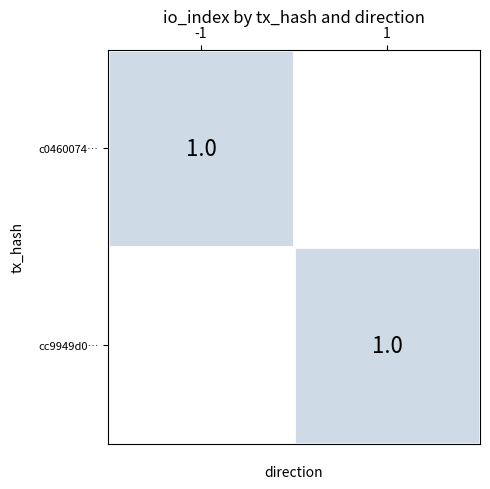

Is the value of -1 at -1 greater than the value of 1 at 1?

No